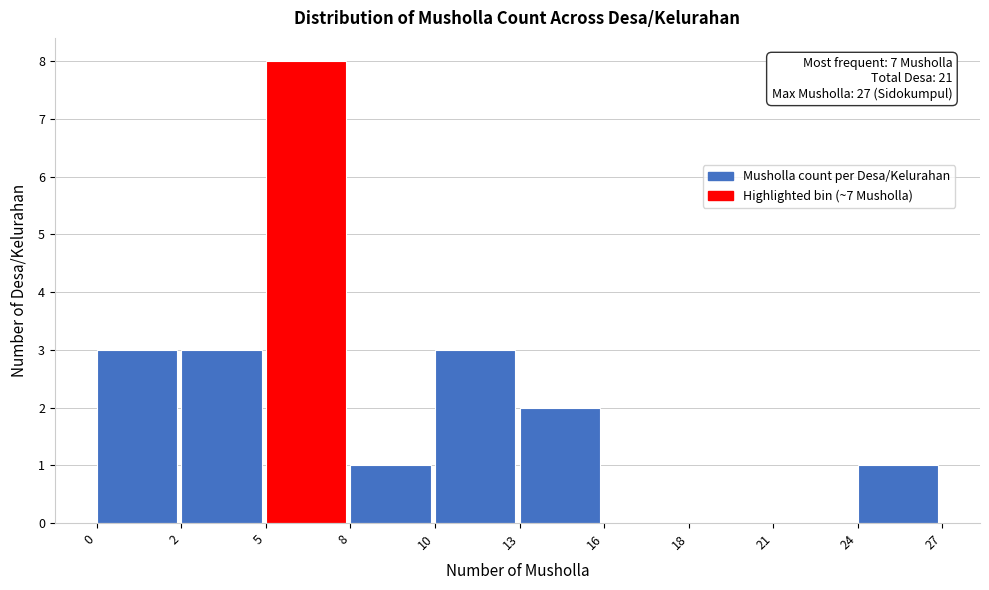

Reading left to right, list all the values displayed in this chart.

0=3	2=3	5=8	8=1	10=3	13=2	16=0	18=0	21=0	24=1